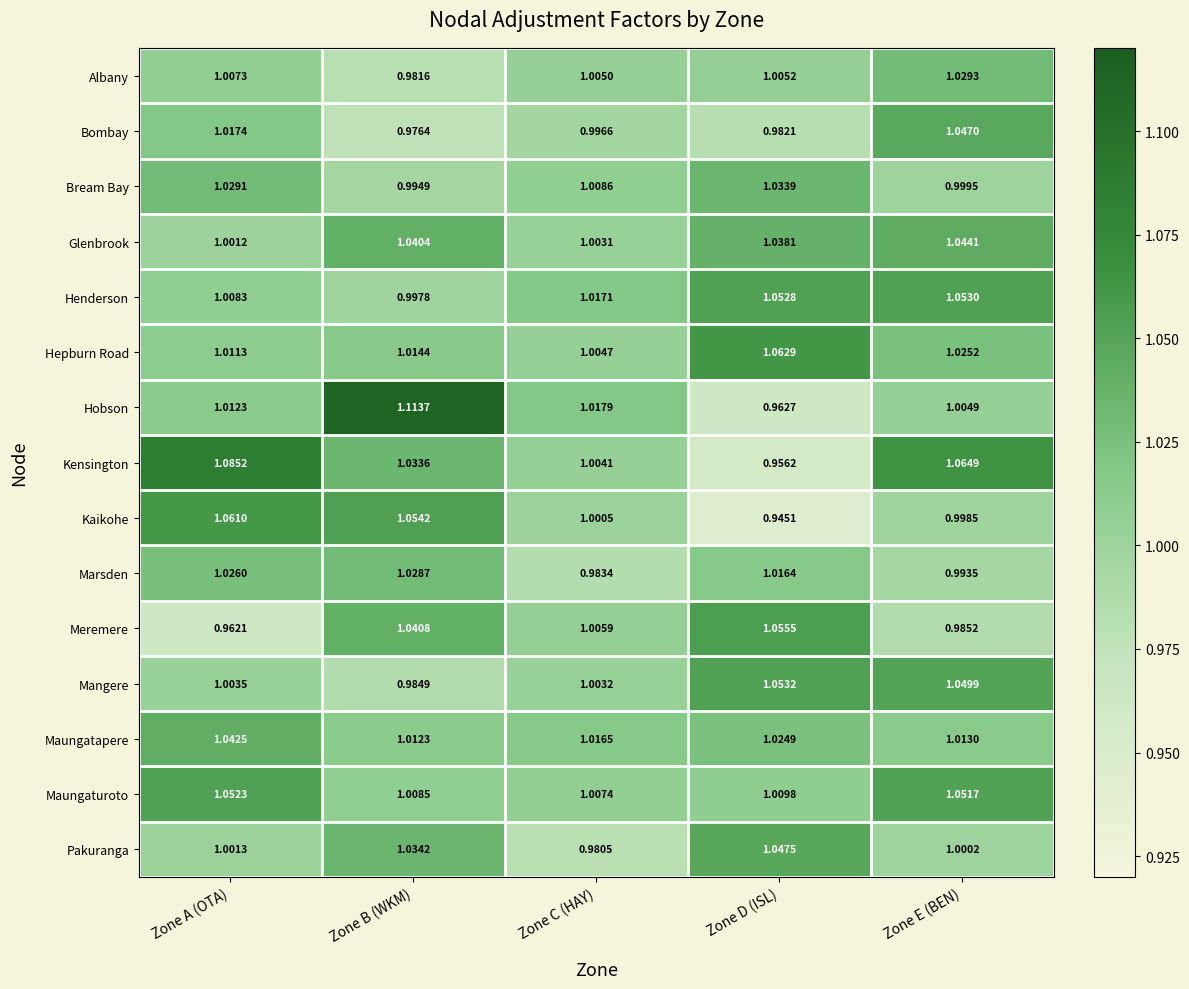

Which series has the largest total across all categories?

Kensington